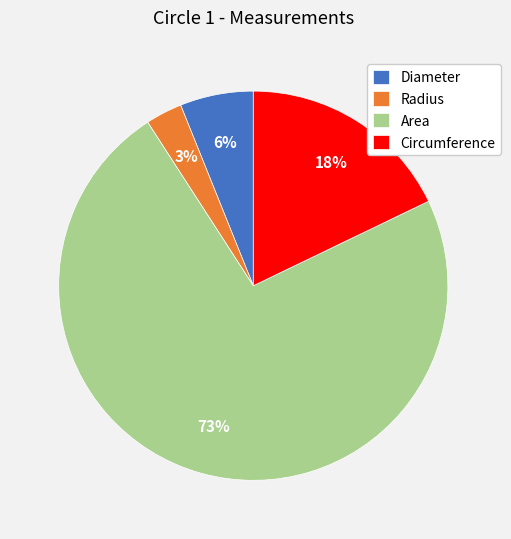

To the nearest percent, what percentage of the pie is Diameter?

6%